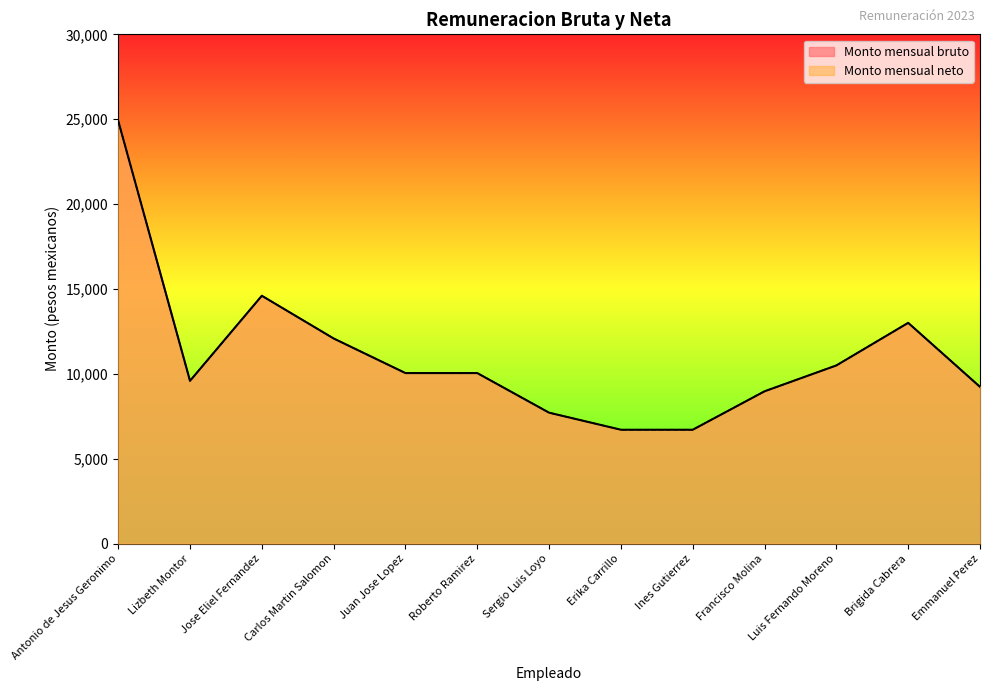

Which series has the largest total across all categories?

Monto mensual bruto